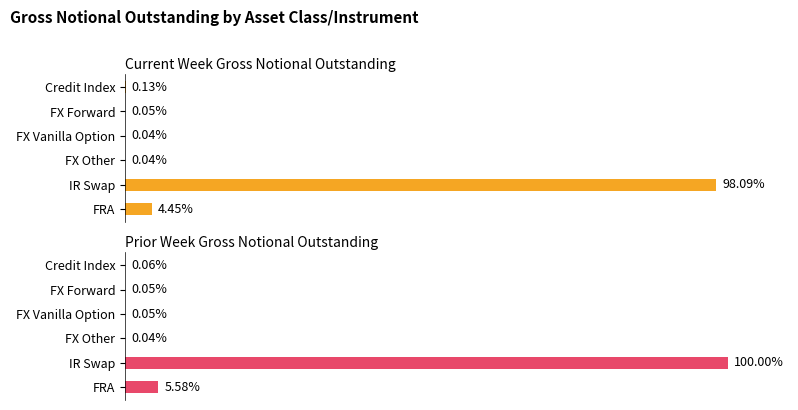

List the labels in order of Current Week Gross Notional Outstanding value, smallest first.

FX Other, FX Vanilla Option, FX Forward, Credit Index, FRA, IR Swap